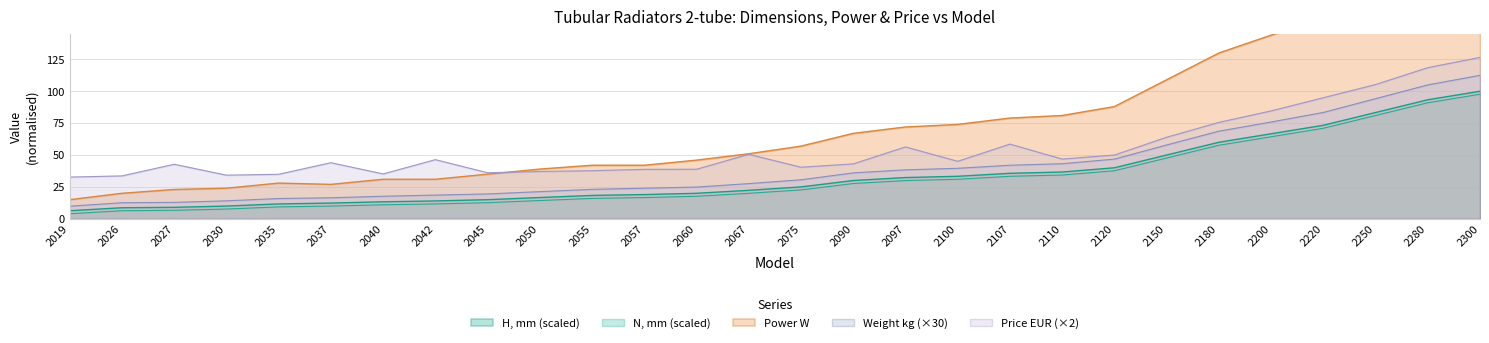

The 2-tube Power W series shows 14.0 at 2026. True or false?

False